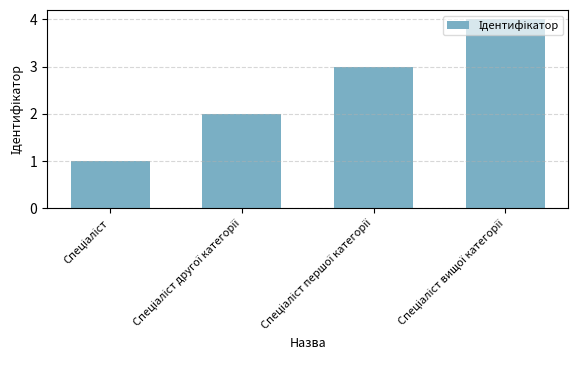

How many data points are less than 3?

2